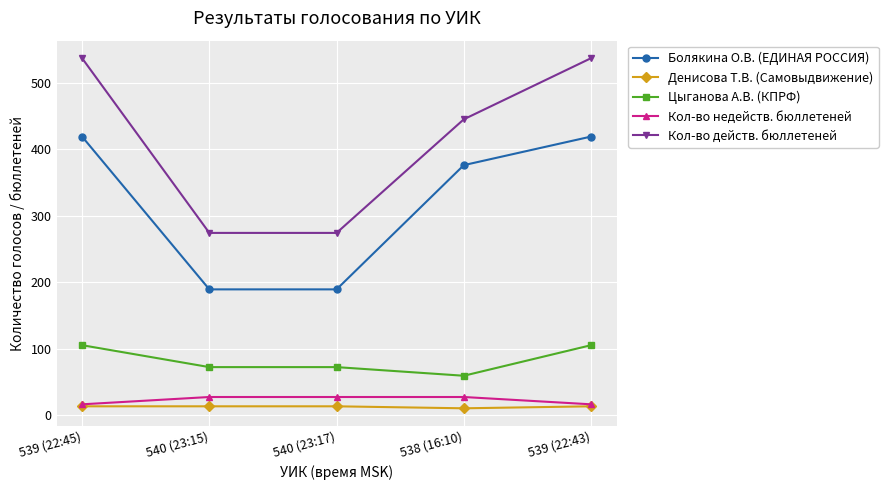

The Цыганова А.В. (КПРФ) series shows 105 at 539 (22:43). True or false?

True